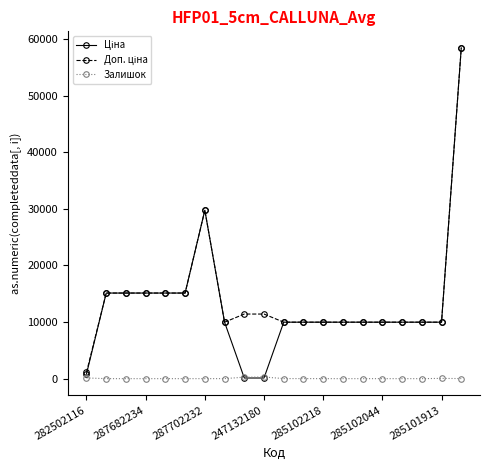

At how many categories does at least one series exceed 22432?

2